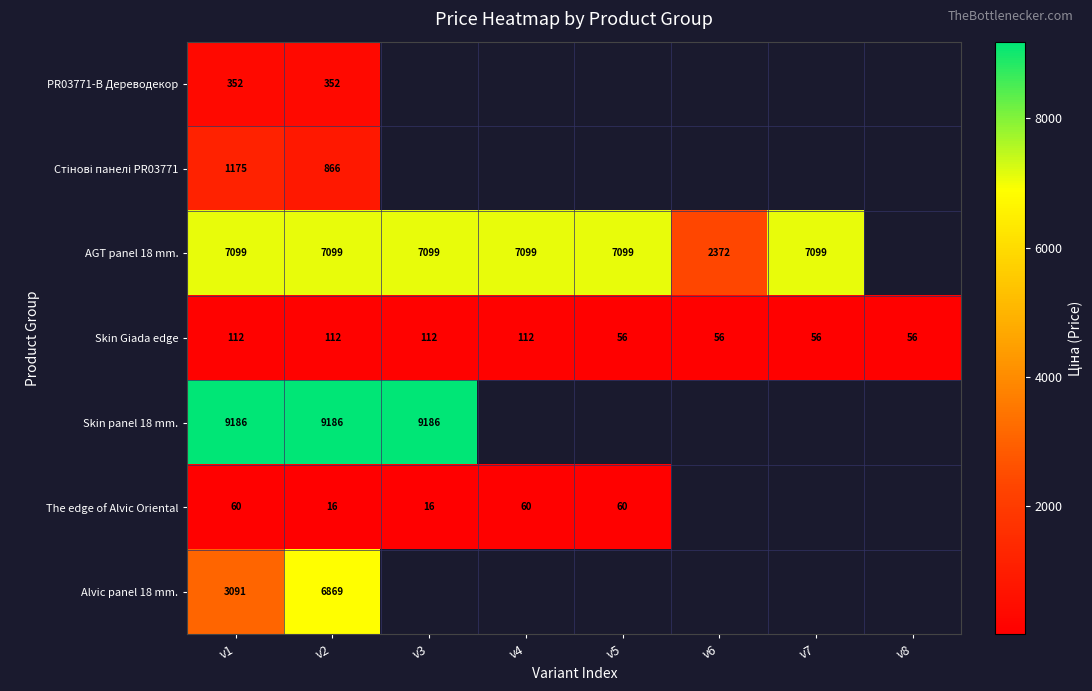

How many distinct data groups are displayed?

7